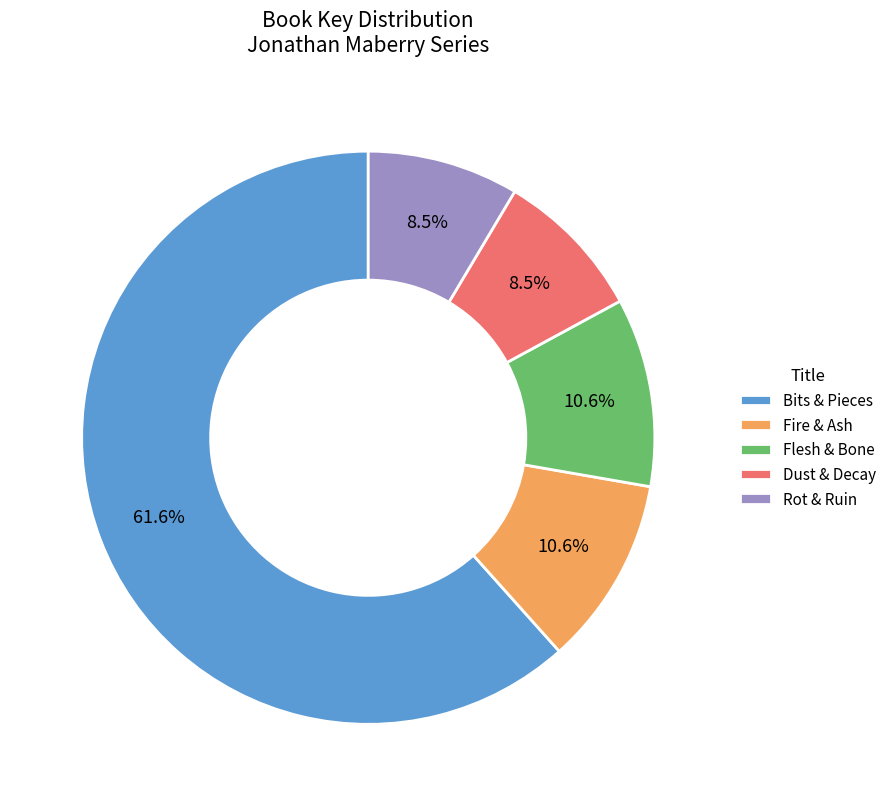

Is it true that Fire & Ash is 11% of the pie?

True